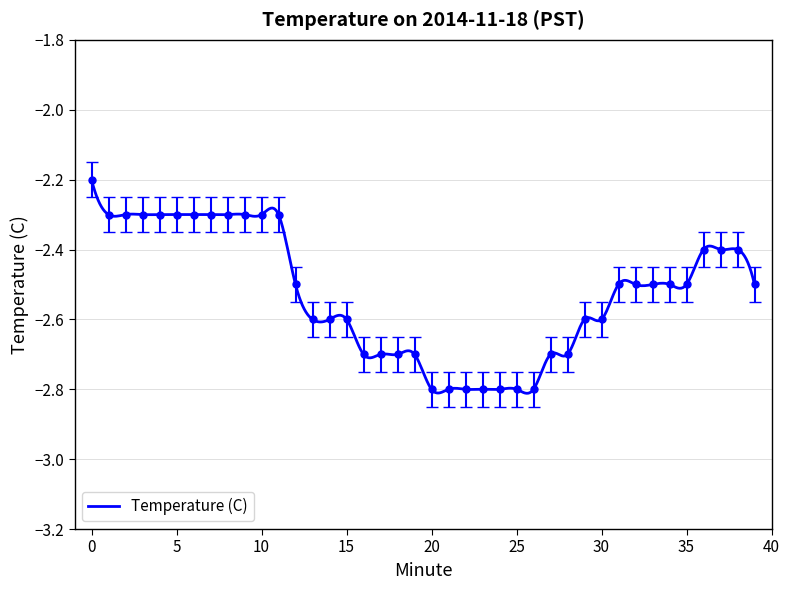

Is it true that the value at 11 is -3.6?

False